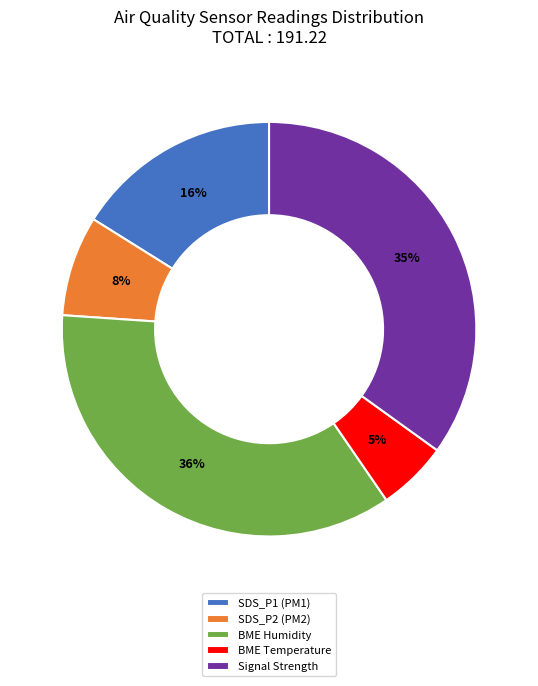

Is BME Temperature the majority of the pie?

No